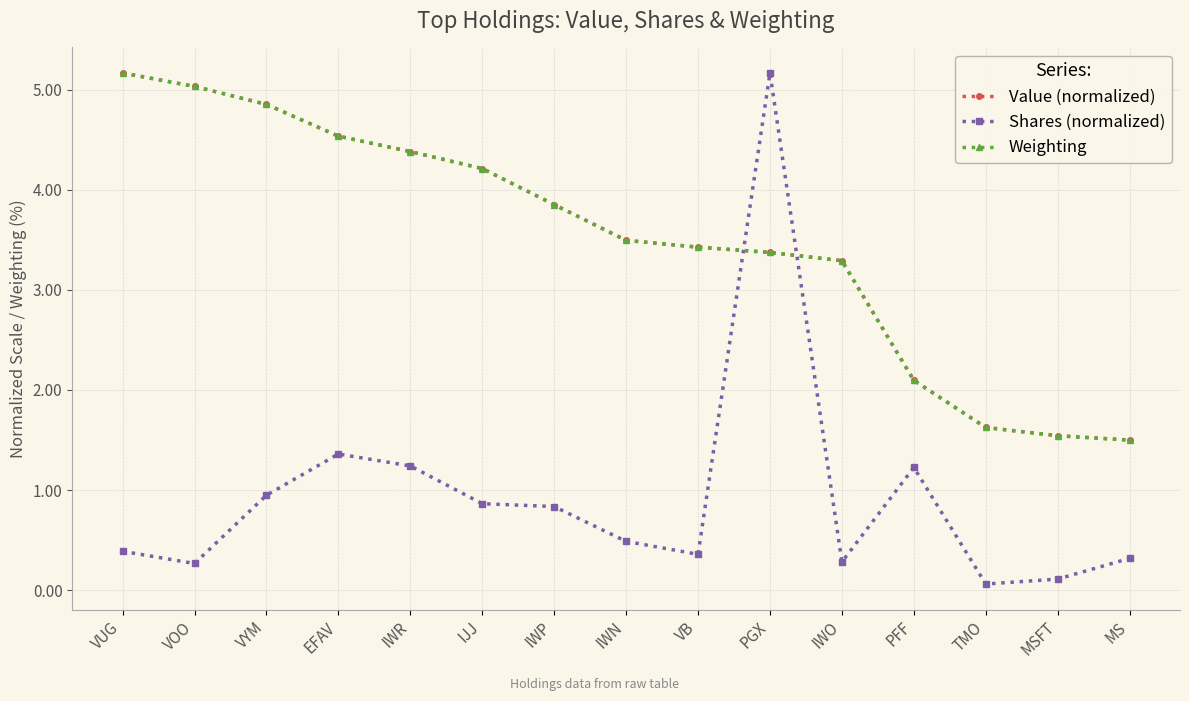

What is the minimum value for Weighting?

1.5